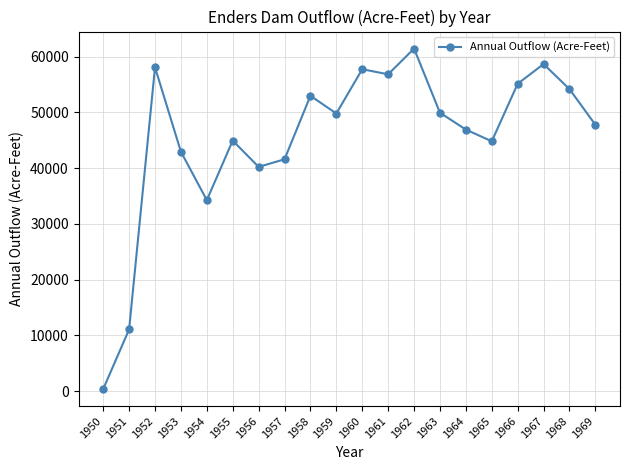

What is the change in value from 1951 to 1966?

+44083